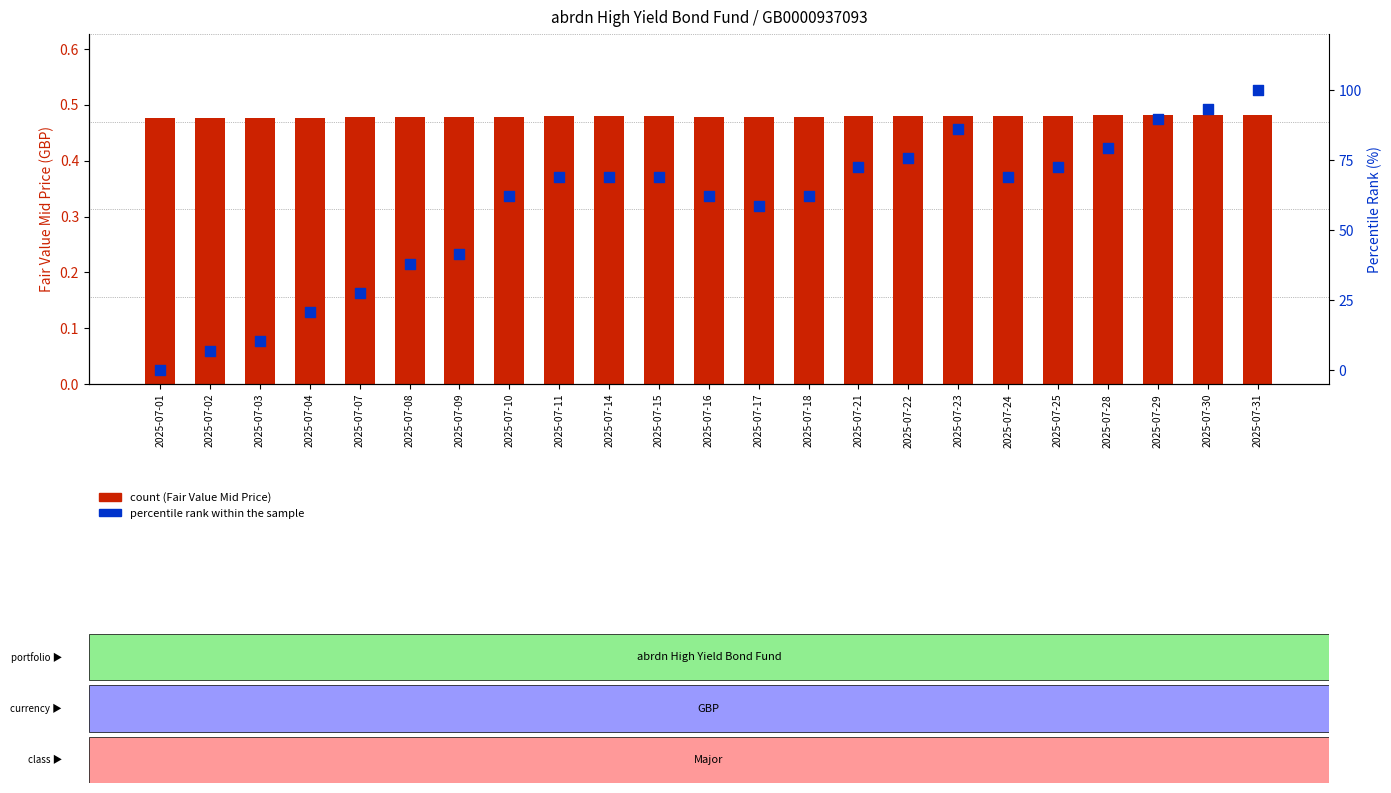

Which series has the largest Y range (max minus min)?

percentile rank within the sample